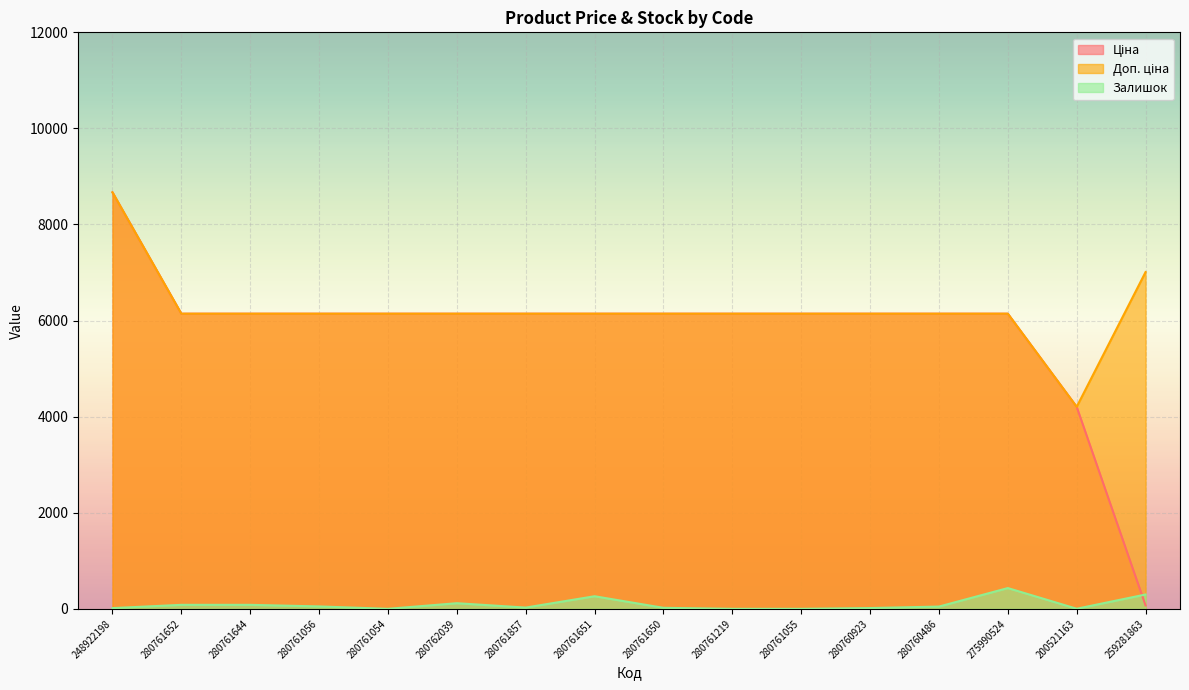

What are all the series names shown in the legend?

Ціна, Доп. ціна, Залишок